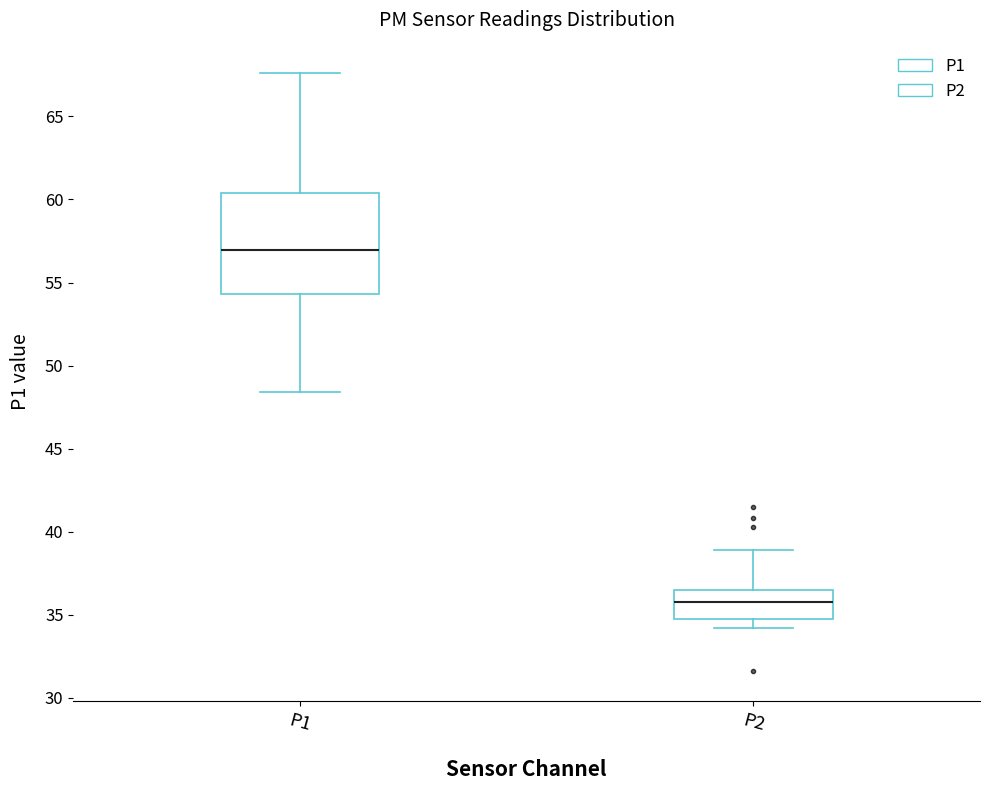

Where does the upper whisker of the box for P1 end on the y-axis? The values are not printed on the chart, so give them approximately, as read against the axis.

67.5